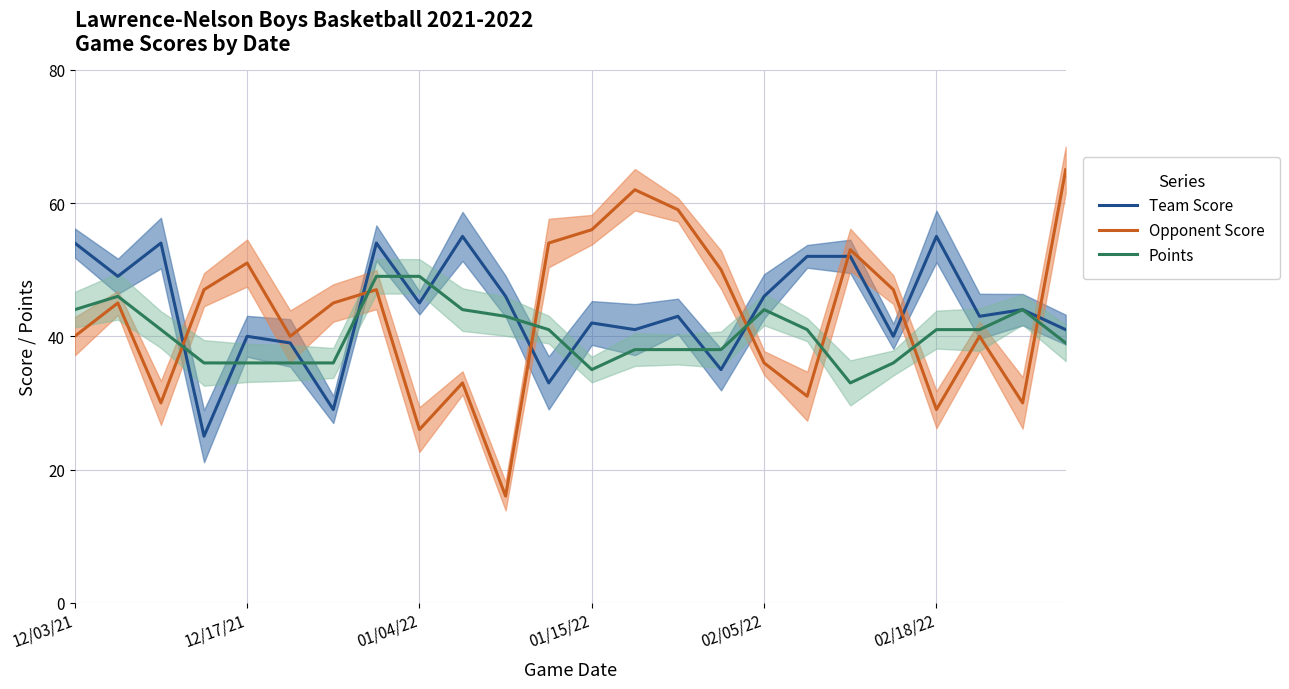

Rank the series by their maximum value, from highest to lowest.

Opponent Score, Team Score, Points